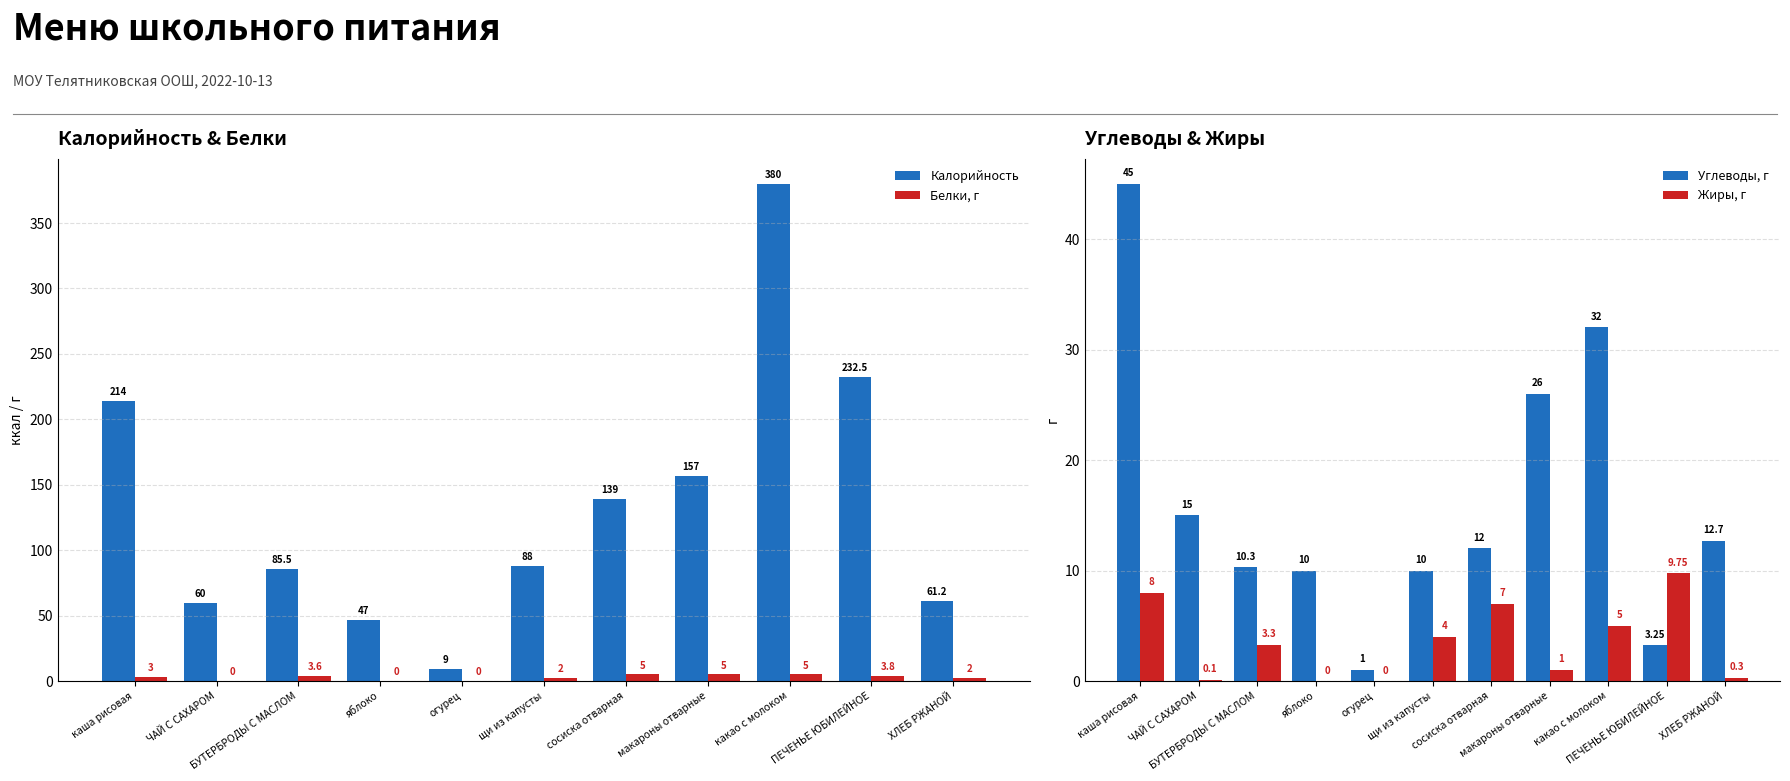

Reading left to right, extract all data points from this chart.

Калорийность: каша рисовая=214.0	ЧАЙ С САХАРОМ=60.0	БУТЕРБРОДЫ С МАСЛОМ=85.5	яблоко=47.0	огурец=9.0	щи из капусты=88.0	сосиска отварная=139.0	макароны отварные=157.0	какао с молоком=380.0	ПЕЧЕНЬЕ ЮБИЛЕЙНОЕ=232.5	ХЛЕБ РЖАНОЙ=61.2
Белки, г: каша рисовая=3.0	ЧАЙ С САХАРОМ=0.0	БУТЕРБРОДЫ С МАСЛОМ=3.6	яблоко=0.0	огурец=0.0	щи из капусты=2.0	сосиска отварная=5.0	макароны отварные=5.0	какао с молоком=5.0	ПЕЧЕНЬЕ ЮБИЛЕЙНОЕ=3.8	ХЛЕБ РЖАНОЙ=2.0
Углеводы, г: каша рисовая=45.0	ЧАЙ С САХАРОМ=15.0	БУТЕРБРОДЫ С МАСЛОМ=10.3	яблоко=10.0	огурец=1.0	щи из капусты=10.0	сосиска отварная=12.0	макароны отварные=26.0	какао с молоком=32.0	ПЕЧЕНЬЕ ЮБИЛЕЙНОЕ=3.2	ХЛЕБ РЖАНОЙ=12.7
Жиры, г: каша рисовая=8.0	ЧАЙ С САХАРОМ=0.1	БУТЕРБРОДЫ С МАСЛОМ=3.3	яблоко=0.0	огурец=0.0	щи из капусты=4.0	сосиска отварная=7.0	макароны отварные=1.0	какао с молоком=5.0	ПЕЧЕНЬЕ ЮБИЛЕЙНОЕ=9.8	ХЛЕБ РЖАНОЙ=0.3